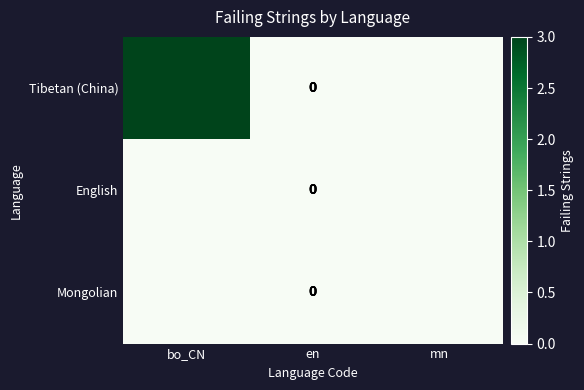

Which category has the lowest value in the Tibetan (China) series?

en